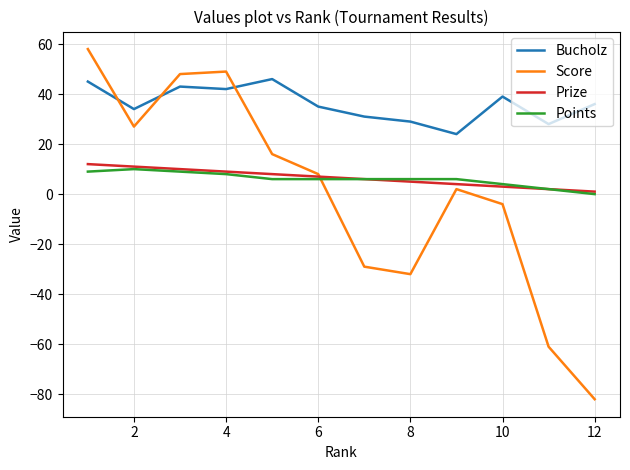

At how many categories does at least one series exceed 57?

1